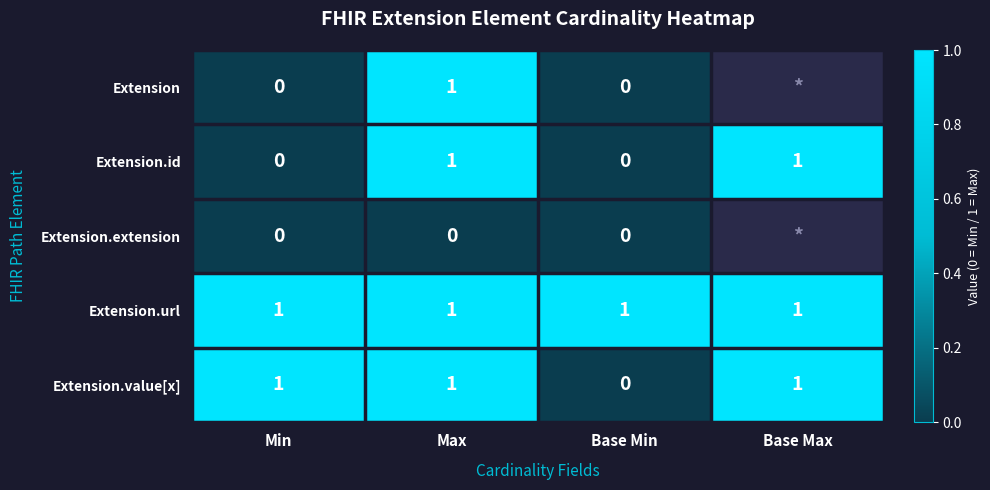

What is the spread (max minus min) of values at Max?

1